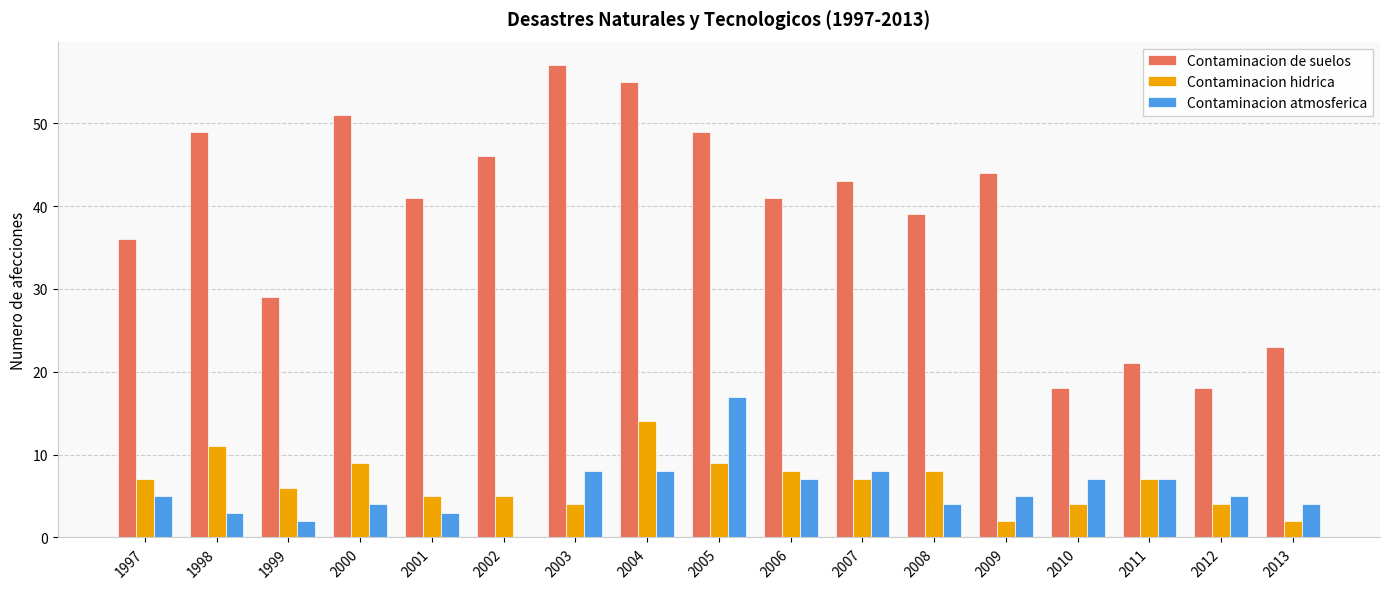

Is the value of Contaminacion atmosferica at 1998 greater than the value of Contaminacion de suelos at 2003?

No